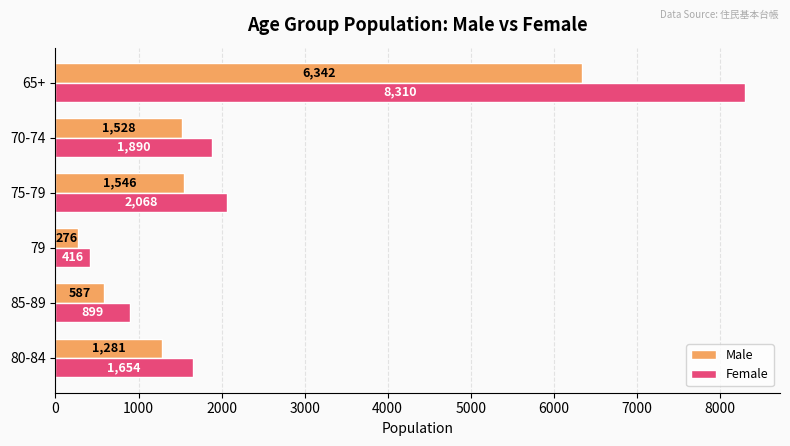

Which series has the widest spread of values?

Female